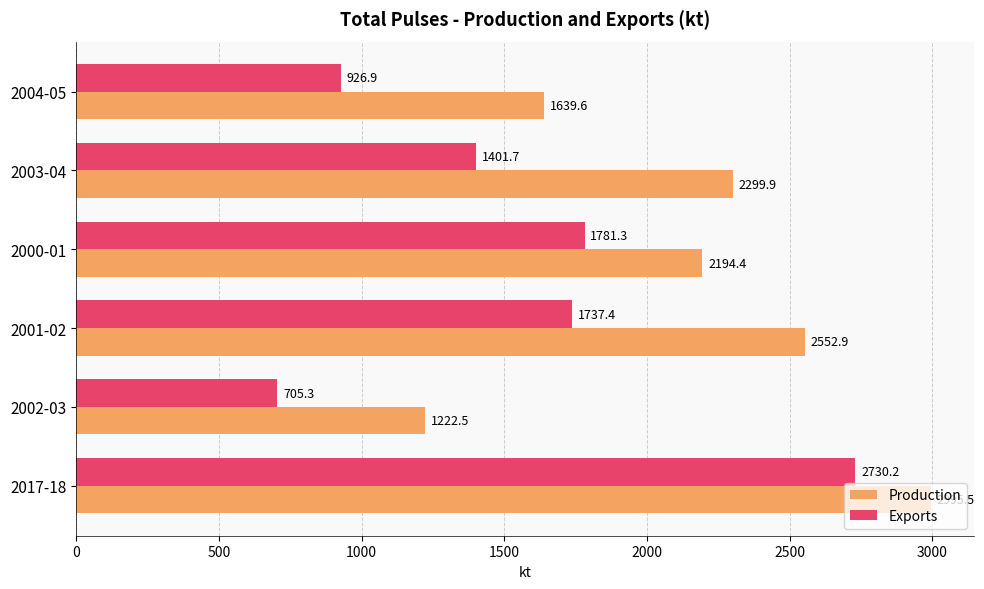

List the series in order of their overall mean, highest first.

Production, Exports